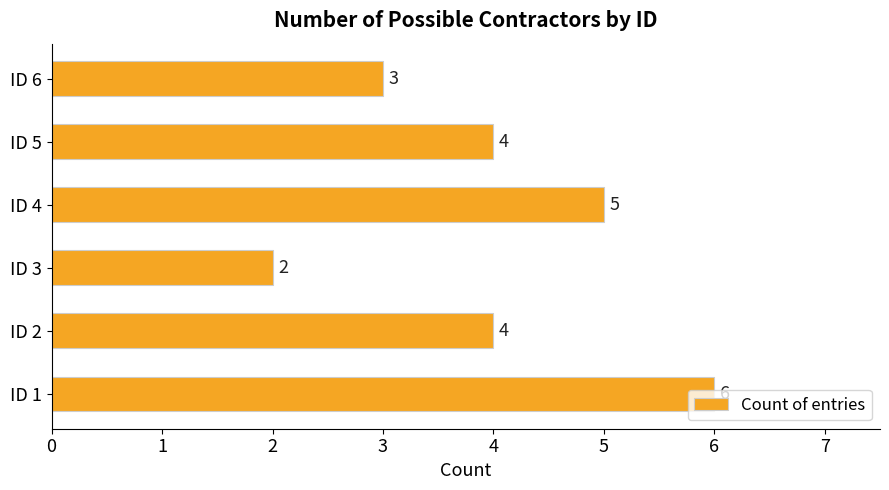

What is the difference between the maximum and minimum values?

4